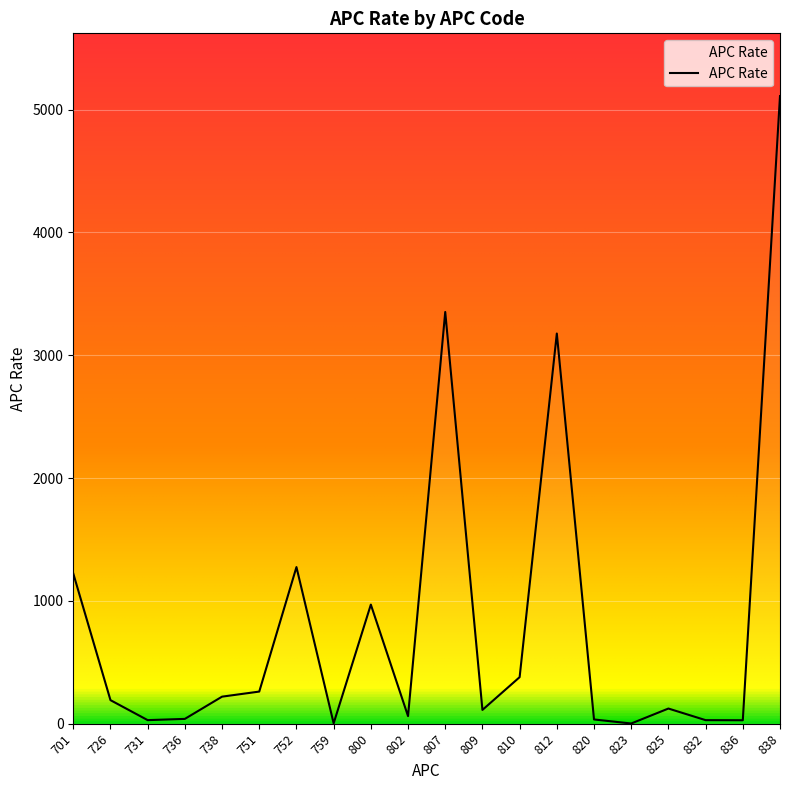

What is the greatest value displayed?

5109.6